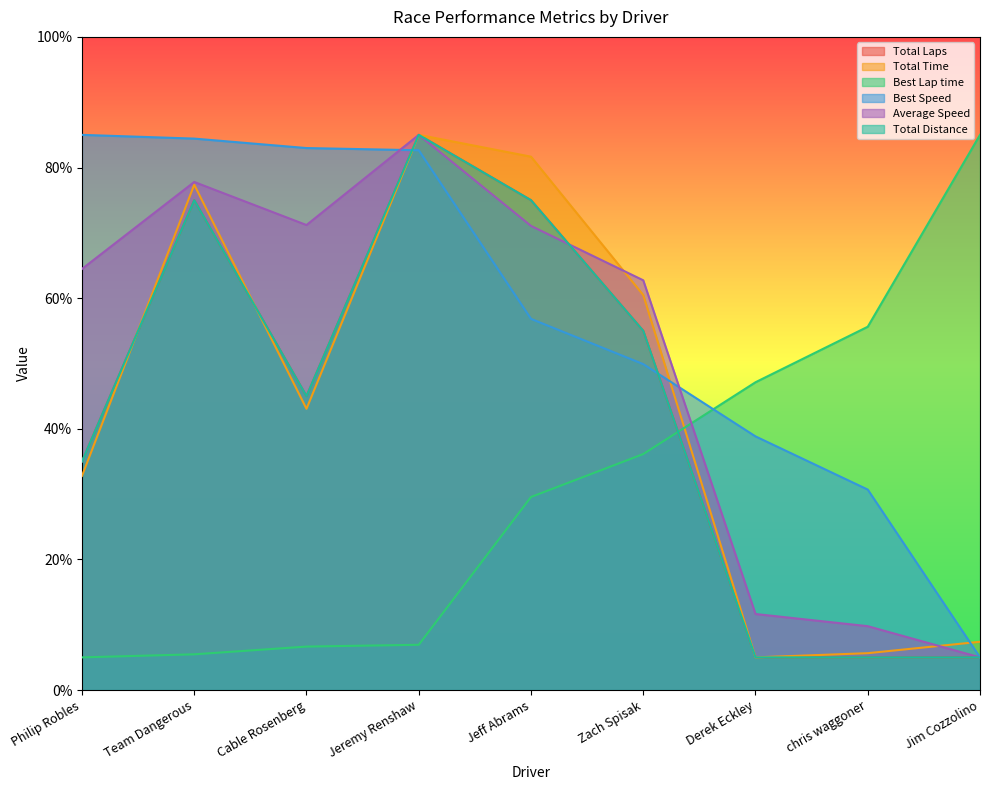

Rank the series at Philip Robles from lowest to highest value.

Best Lap time, Total Time, Total Laps, Total Distance, Average Speed, Best Speed